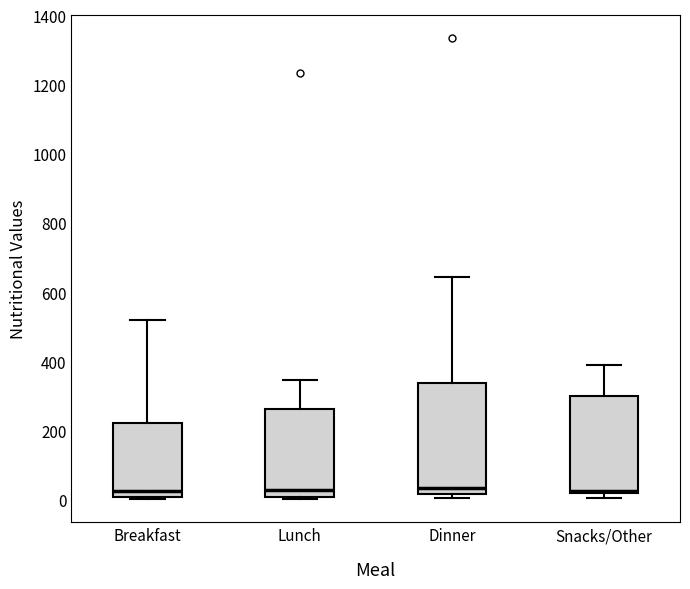

Comparing the boxes themselves (not the whiskers), which one is the tallest?

Dinner